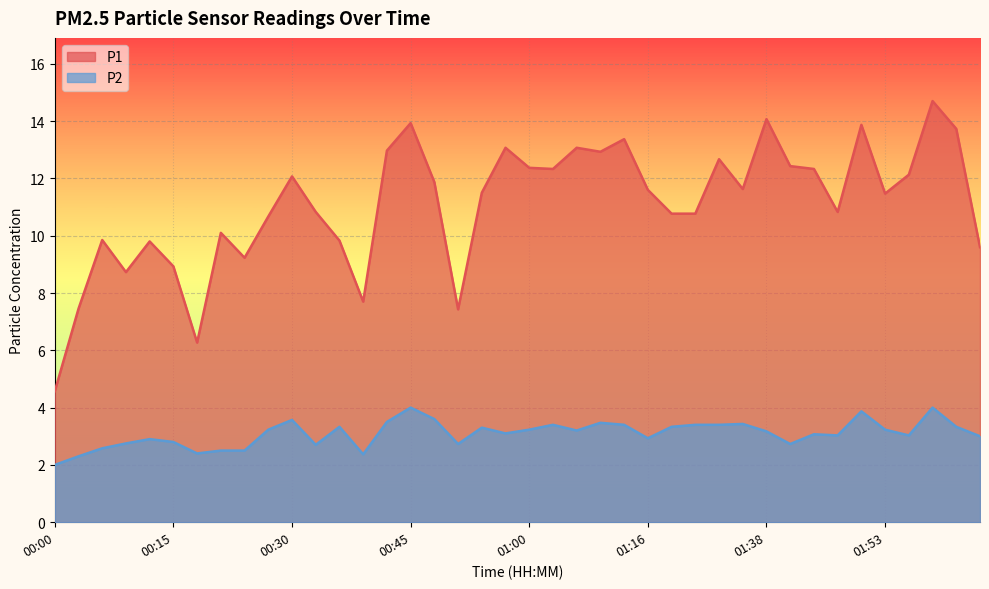

True or false: P1 and P2 intersect in this chart.

False